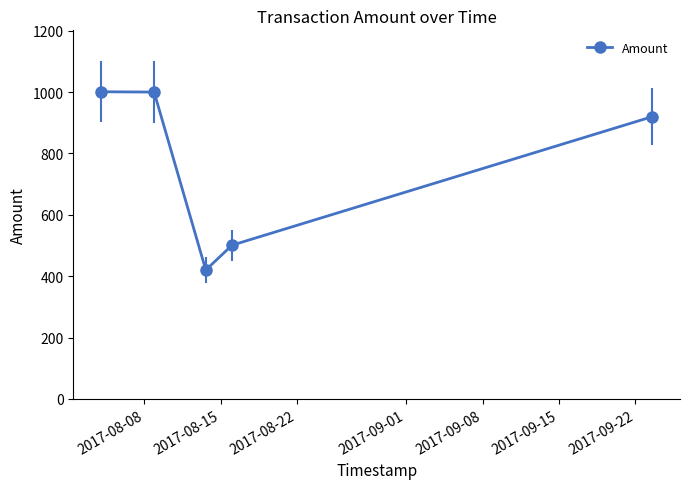

What is the average value?

768